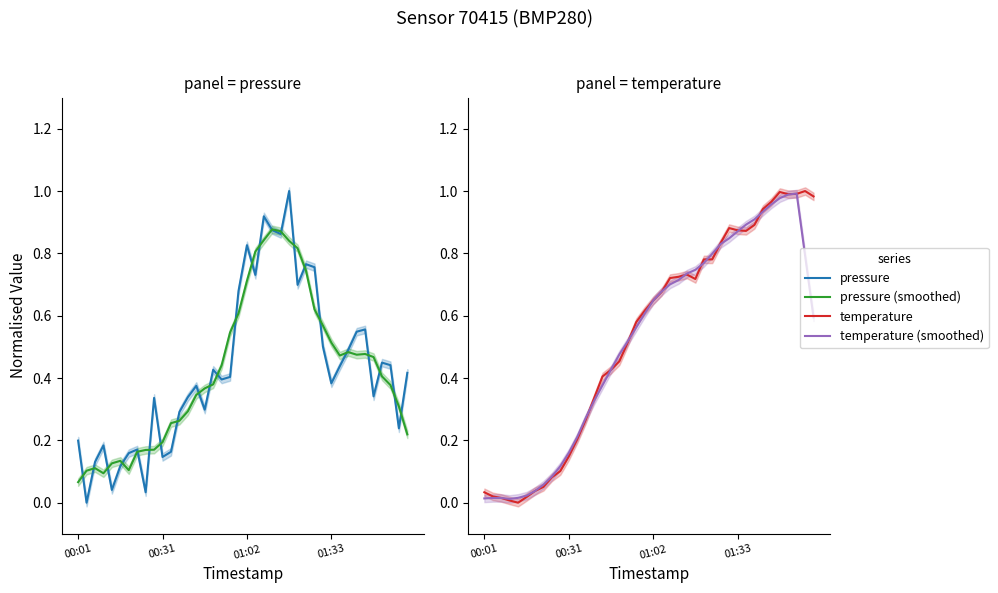

What position from the right is 12?

28